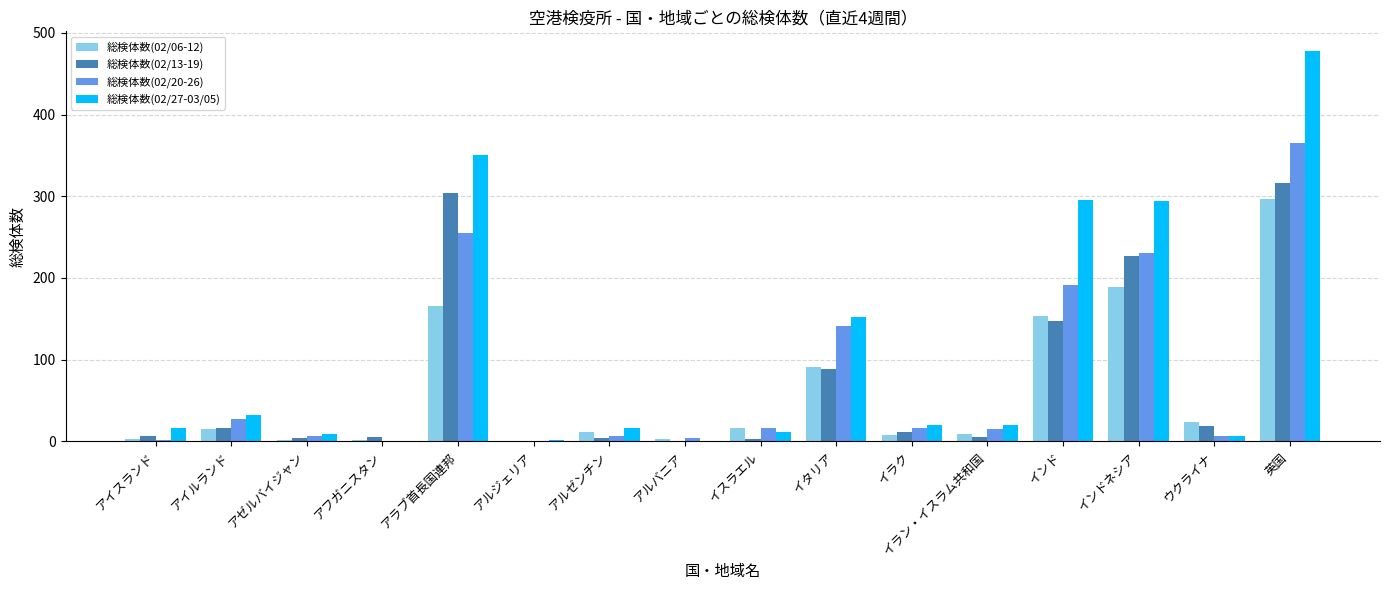

Is the value of 総検体数(02/13-19) at イラク greater than the value of 総検体数(02/20-26) at アラブ首長国連邦?

No